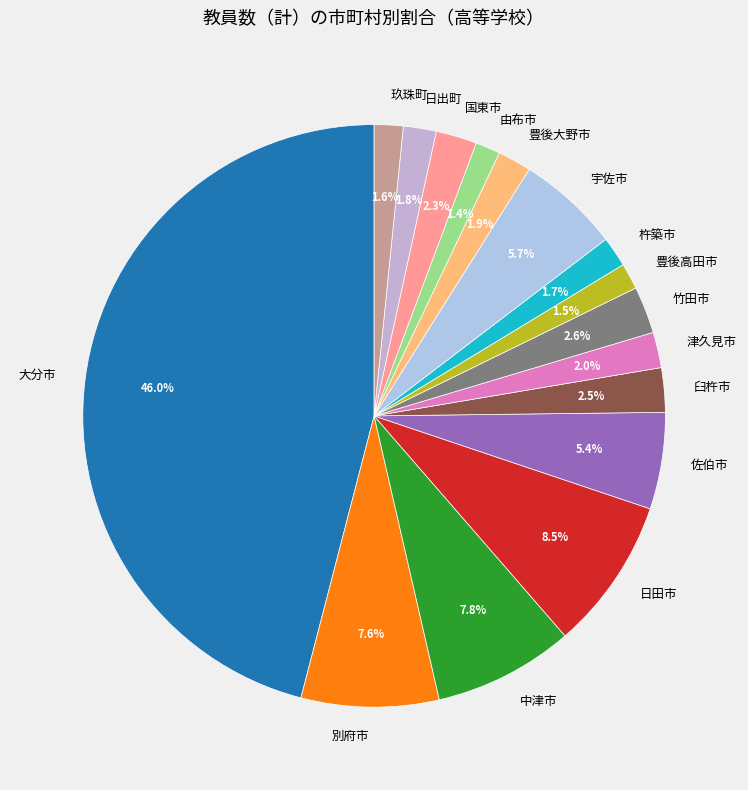

Combined, do 宇佐市 and 由布市 account for over 50%?

No